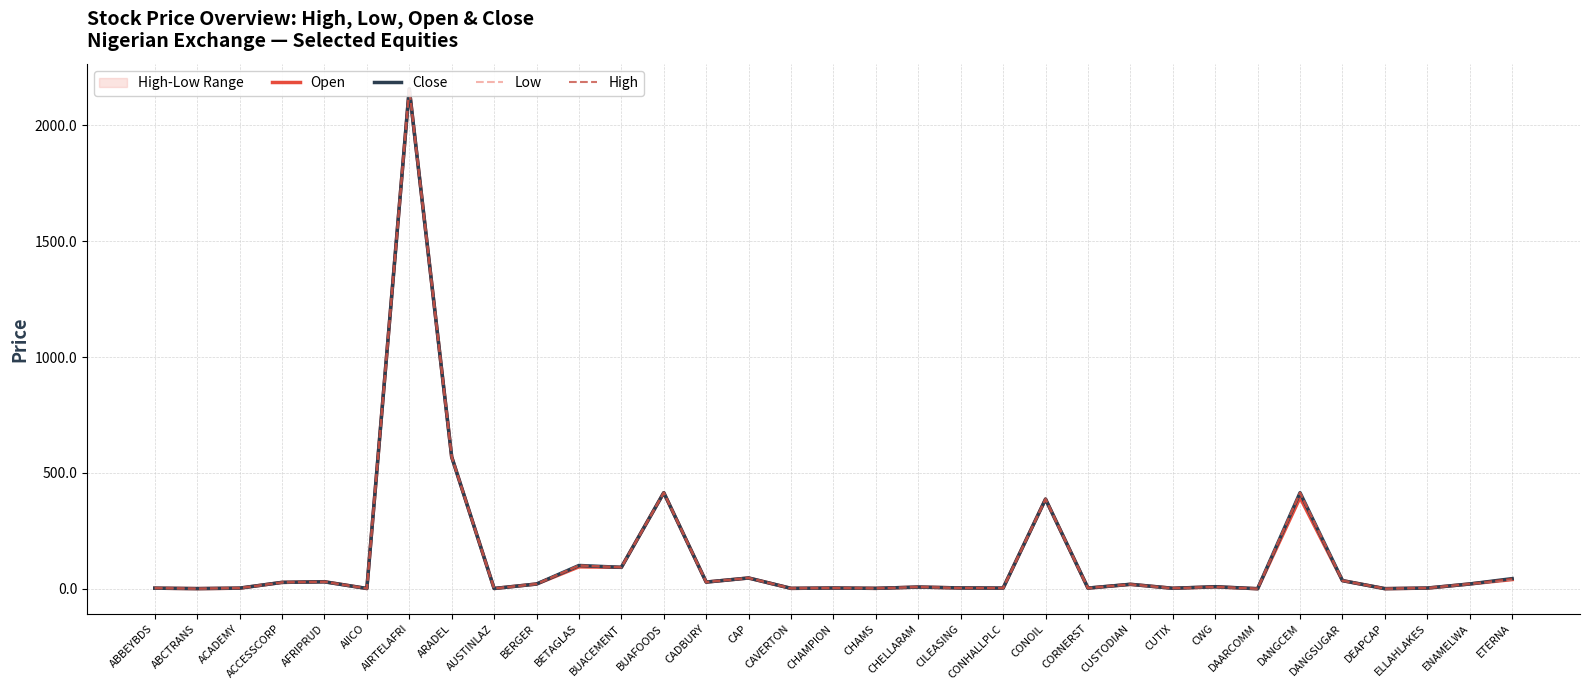

What is the label of the 17th point from the left?

CHAMPION